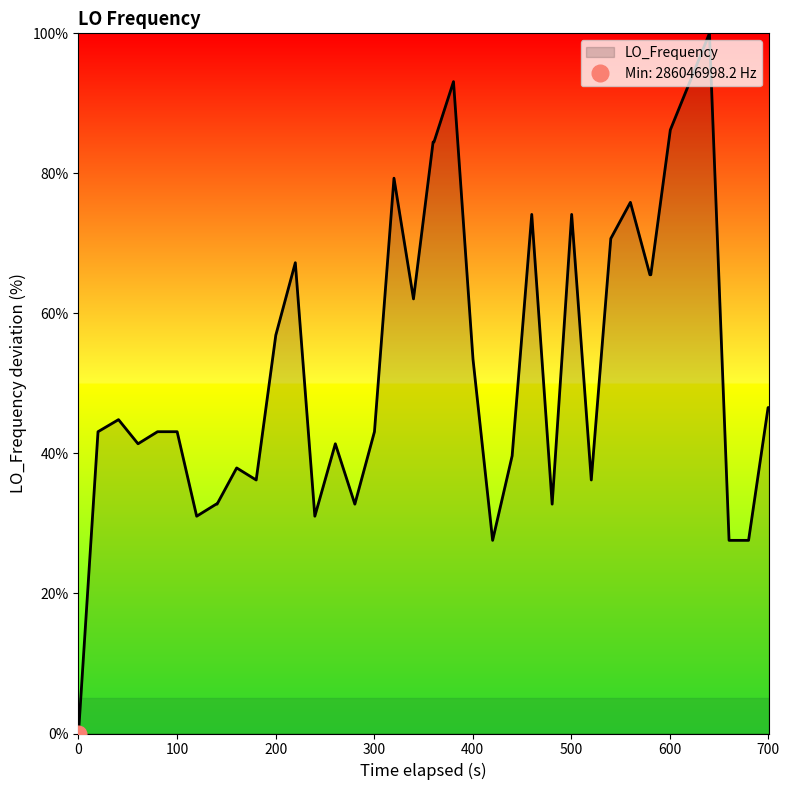

What is the maximum value for LO_Frequency?

100.0